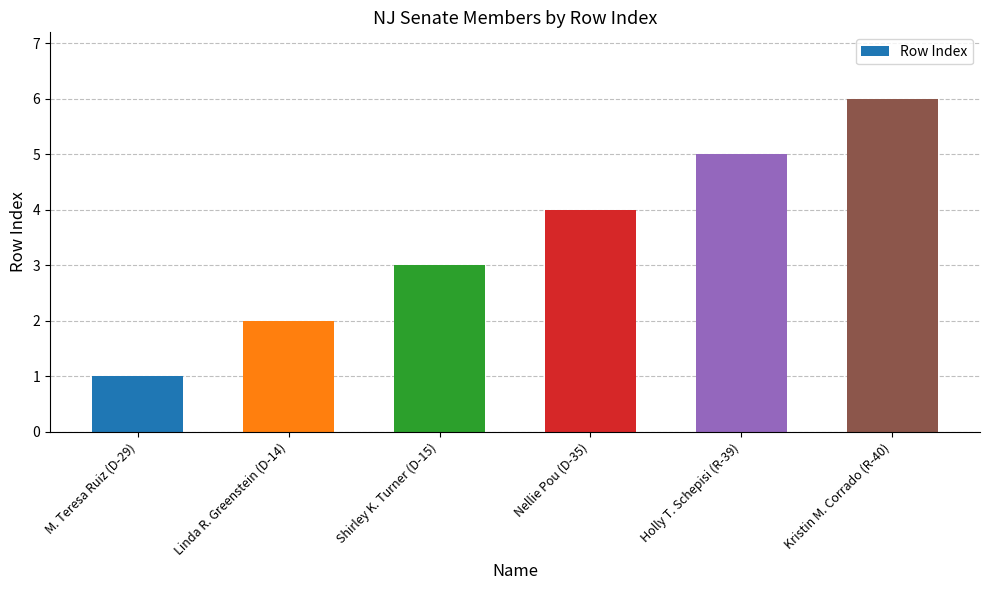

Does the chart contain any negative values?

No